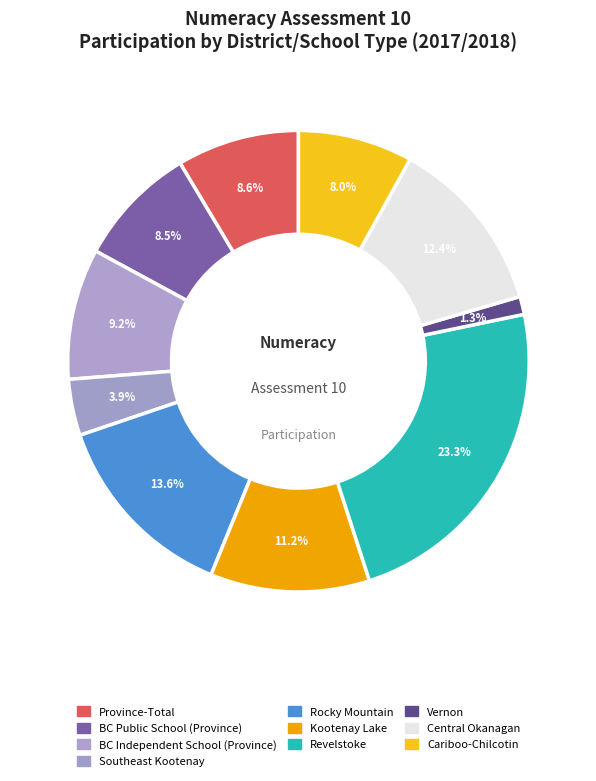

What percentage is the Vernon slice, to the nearest percent?

1%